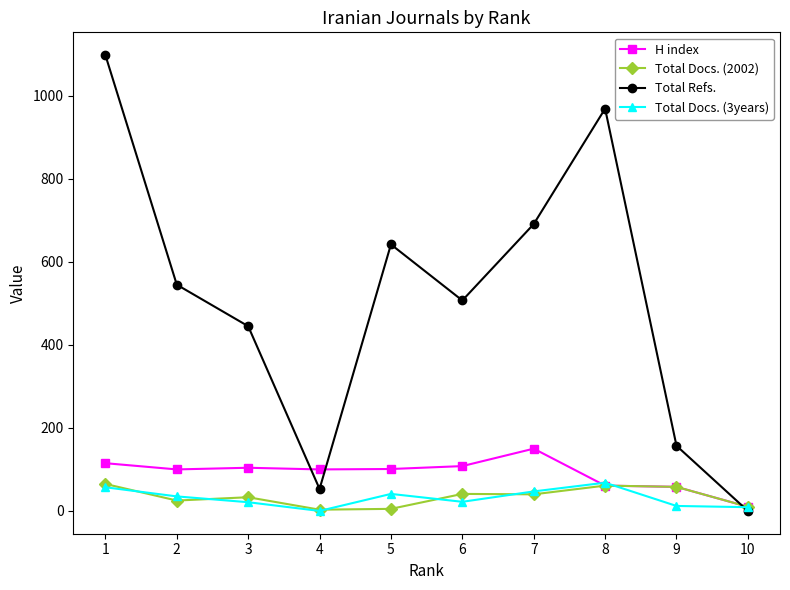

What is the sum of all Total Docs. (2002) values?

341